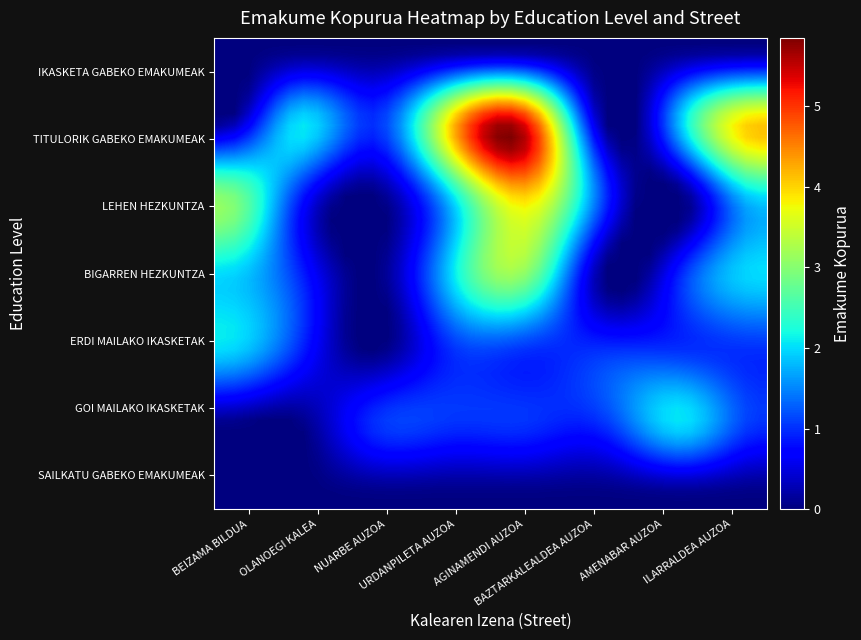

At how many categories does at least one series exceed 0?

40